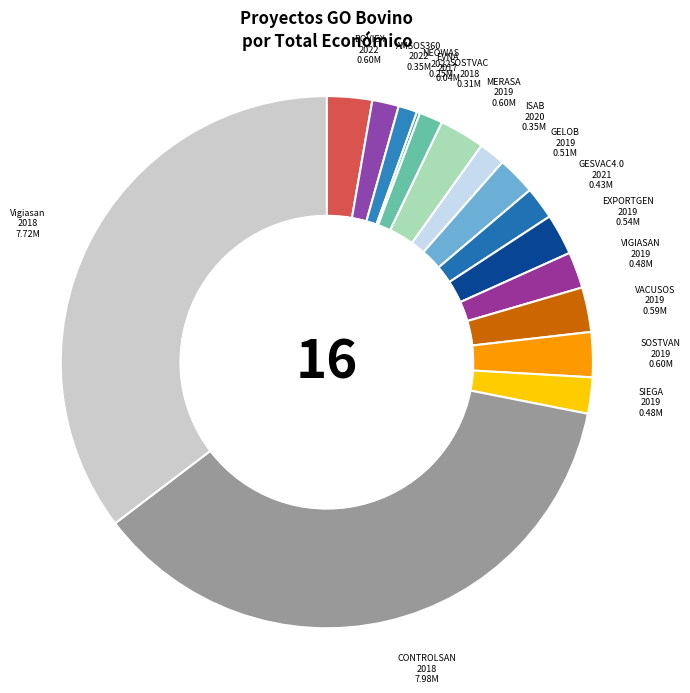

Is there any slice that represents more than half of the pie?

No